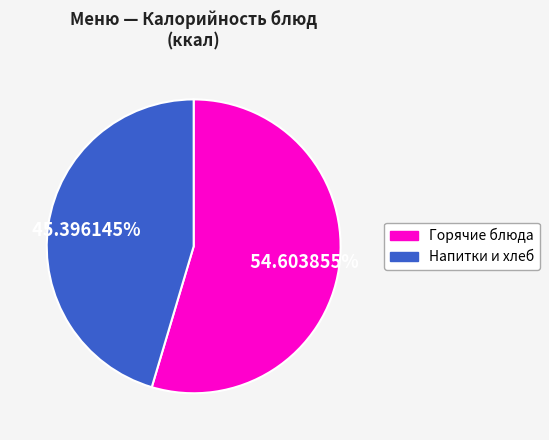

Does any single category account for the majority?

Yes